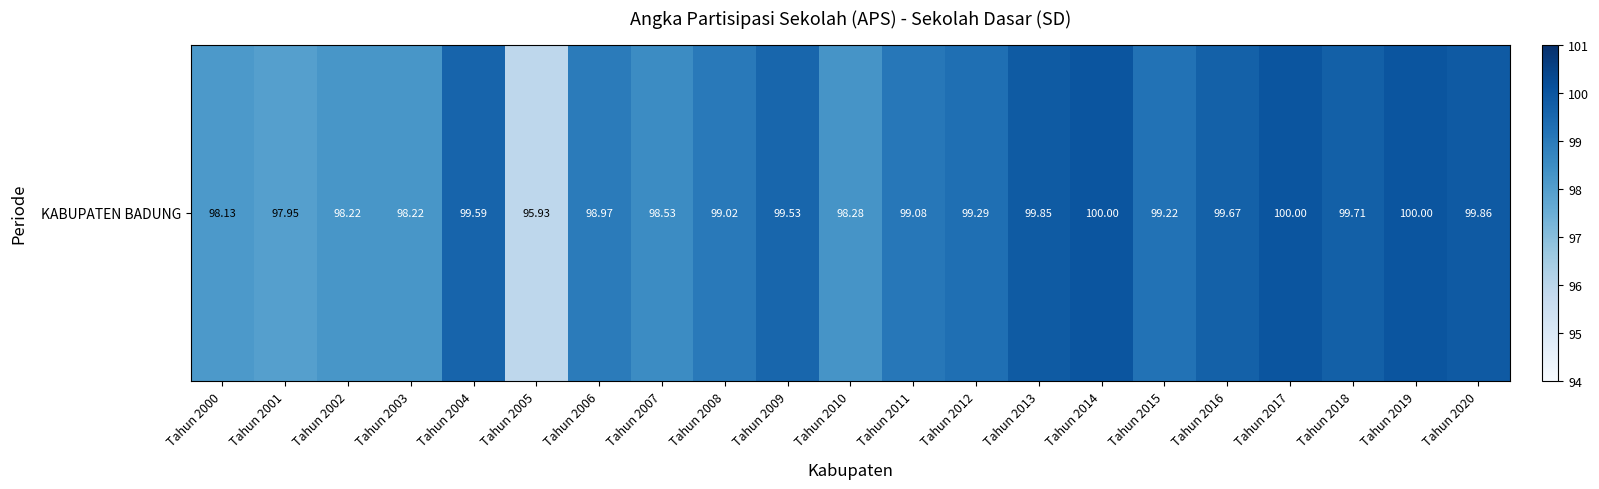

What is the average value?

99.0